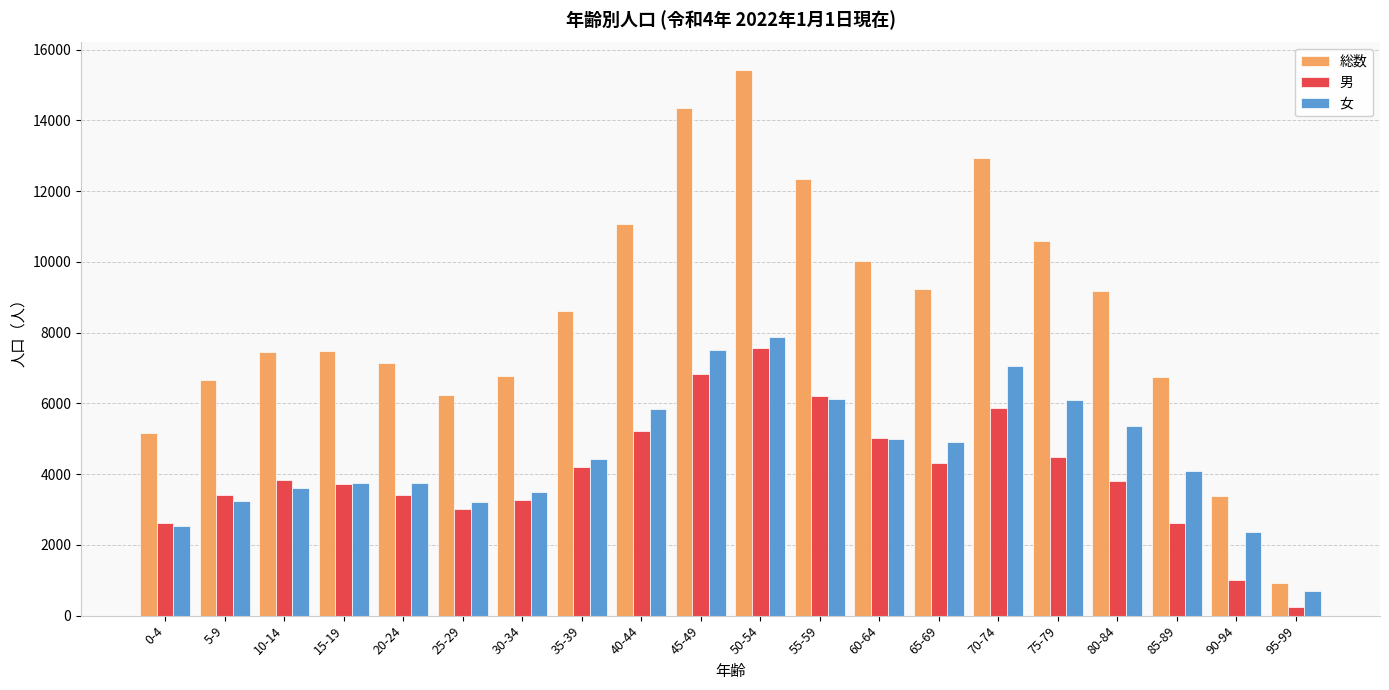

What is the value of the 男 bar at the 7th from the left?

3280